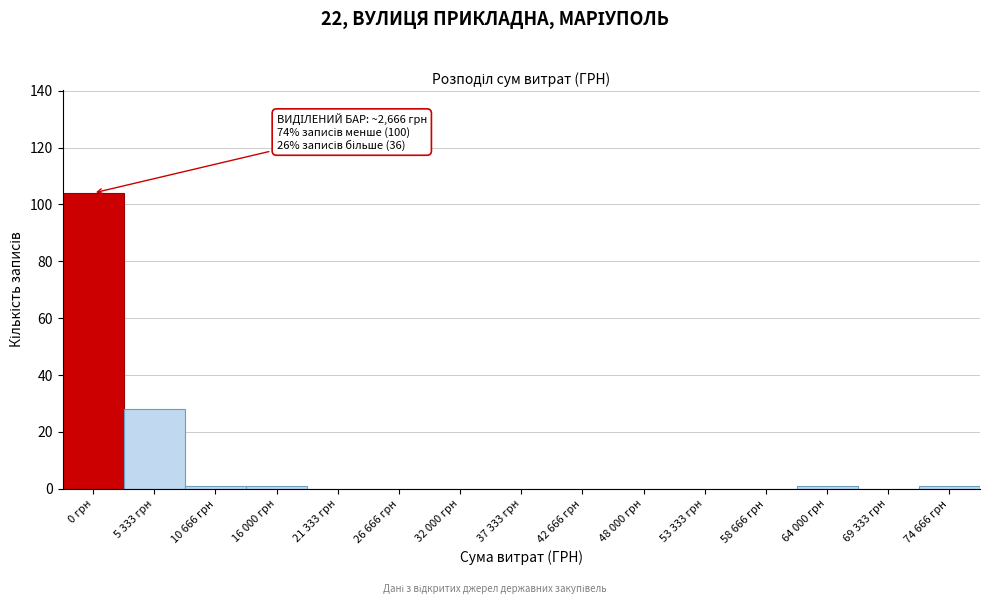

Reading left to right, what are all the values shown in this chart?

0 грн=104	5 333 грн=28	10 666 грн=1	16 000 грн=1	21 333 грн=0	26 666 грн=0	32 000 грн=0	37 333 грн=0	42 666 грн=0	48 000 грн=0	53 333 грн=0	58 666 грн=0	64 000 грн=1	69 333 грн=0	74 666 грн=1